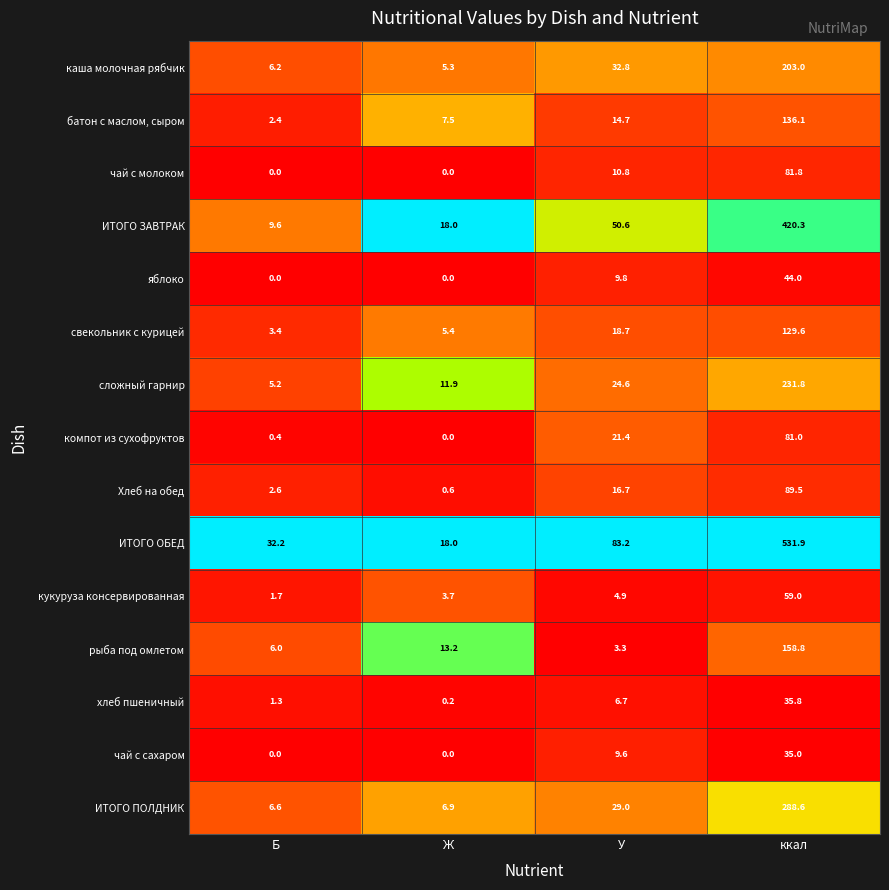

Which series has the largest range (max minus min)?

ИТОГО ОБЕД